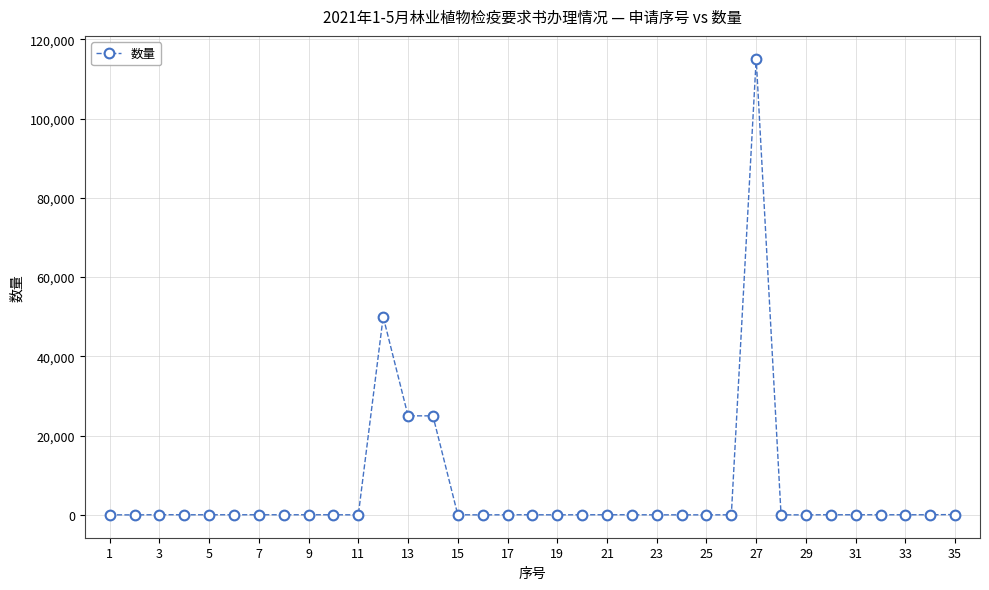

What is the difference between the maximum and minimum values?

115093